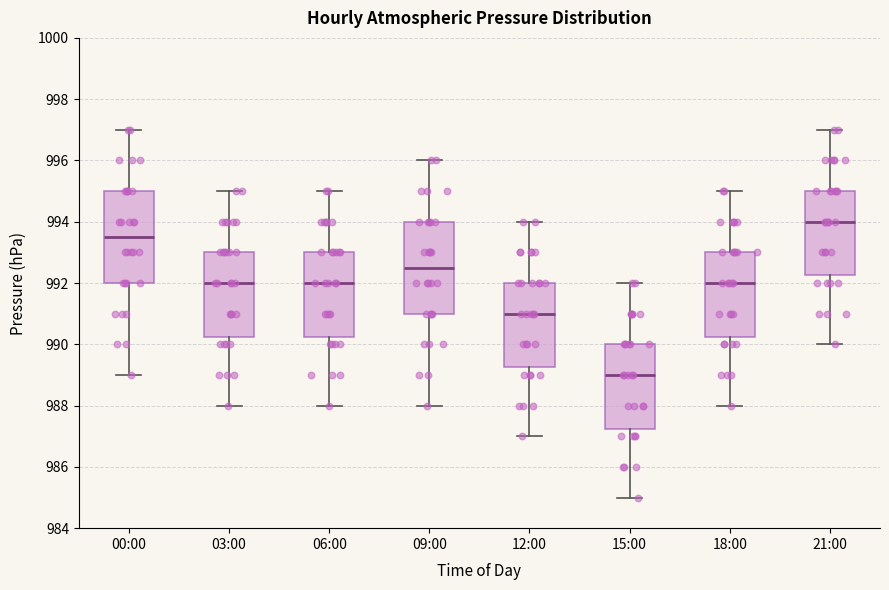

Reading left to right, transcribe this box plot: for each box, give where its median line is, the range the box spans, and where its two whiskers end, as read against the y-axis. The values are not printed on the chart, so give them approximately, as read against the axis.

00:00: median 993.6, box 992.0 to 995.0, whiskers 989.0 to 997.0
03:00: median 992.0, box 990.2 to 993.0, whiskers 988.0 to 995.0
06:00: median 992.0, box 990.2 to 993.0, whiskers 988.0 to 995.0
09:00: median 992.6, box 991.0 to 994.0, whiskers 988.0 to 996.0
12:00: median 991.0, box 989.2 to 992.0, whiskers 987.0 to 994.0
15:00: median 989.0, box 987.2 to 990.0, whiskers 985.0 to 992.0
18:00: median 992.0, box 990.2 to 993.0, whiskers 988.0 to 995.0
21:00: median 994.0, box 992.2 to 995.0, whiskers 990.0 to 997.0